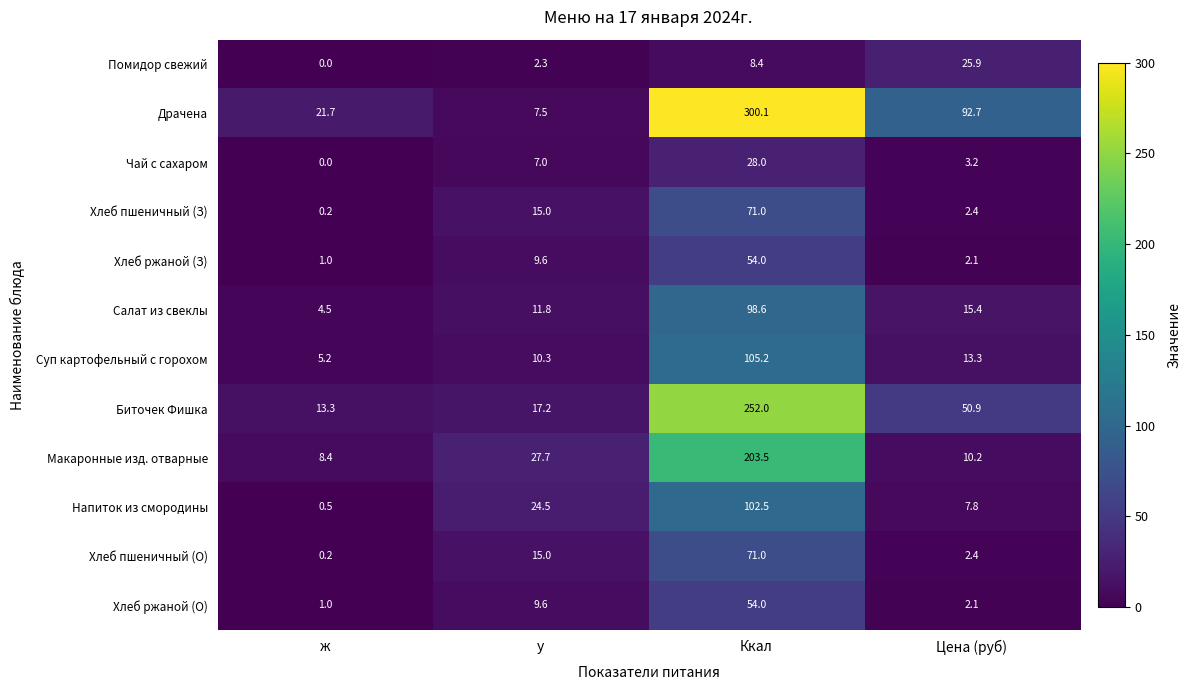

At how many categories does at least one series exceed 293?

1